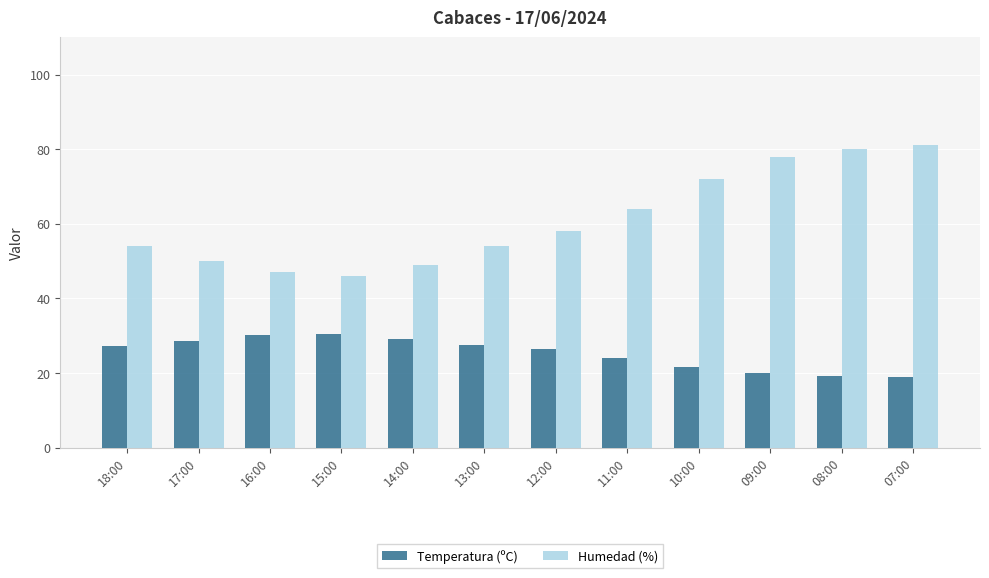

What is the lowest value of the Humedad (%) series?

46.0